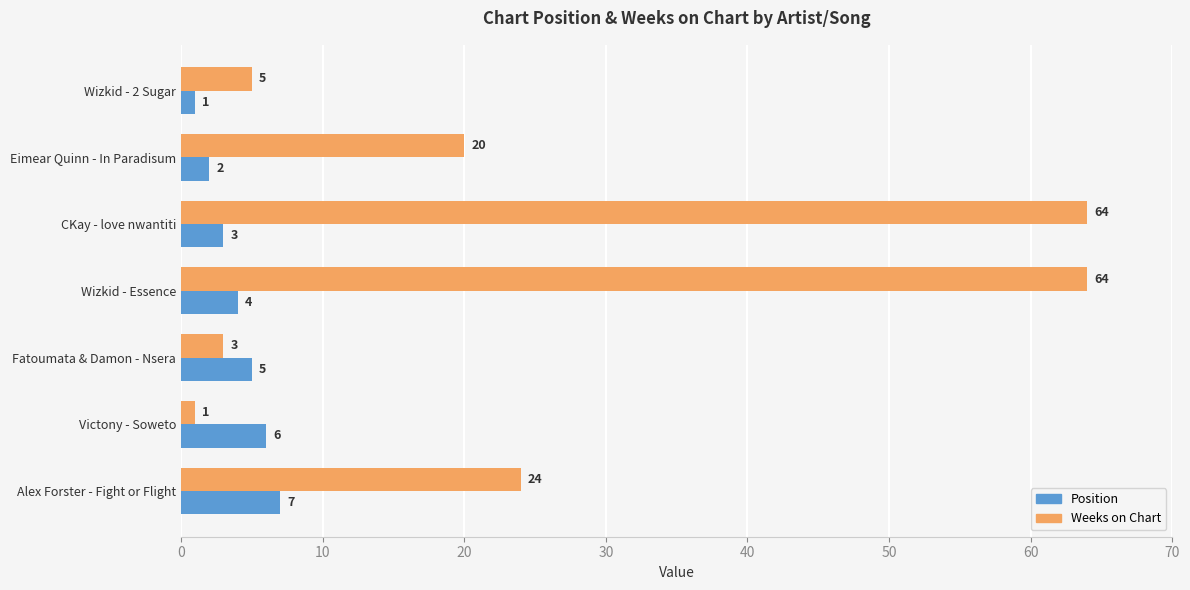

What is the lowest value of the Position series?

1